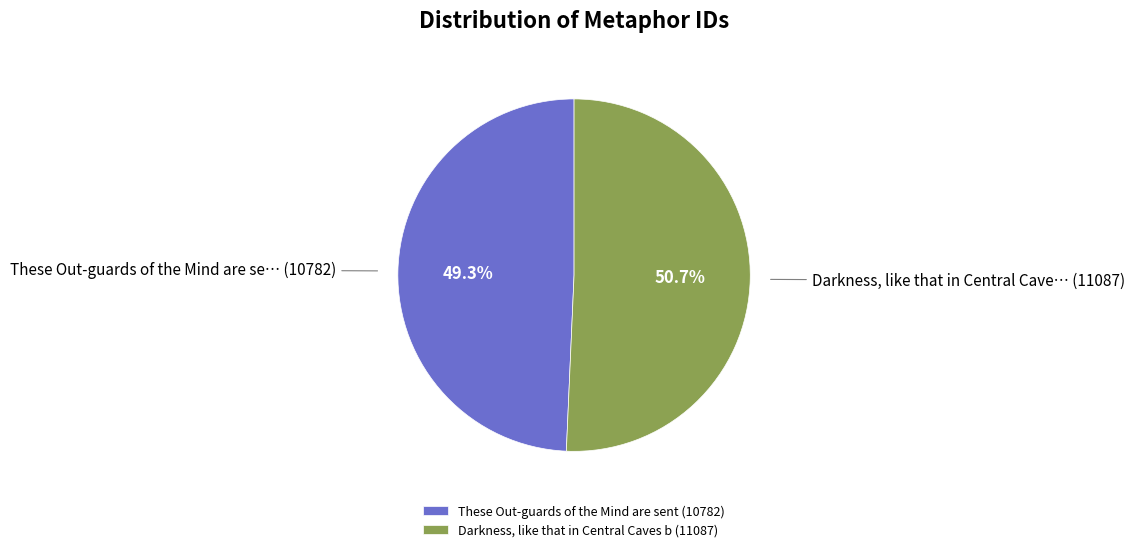

Is it true that Darkness, like that in Central Caves b is 51% of the pie?

True